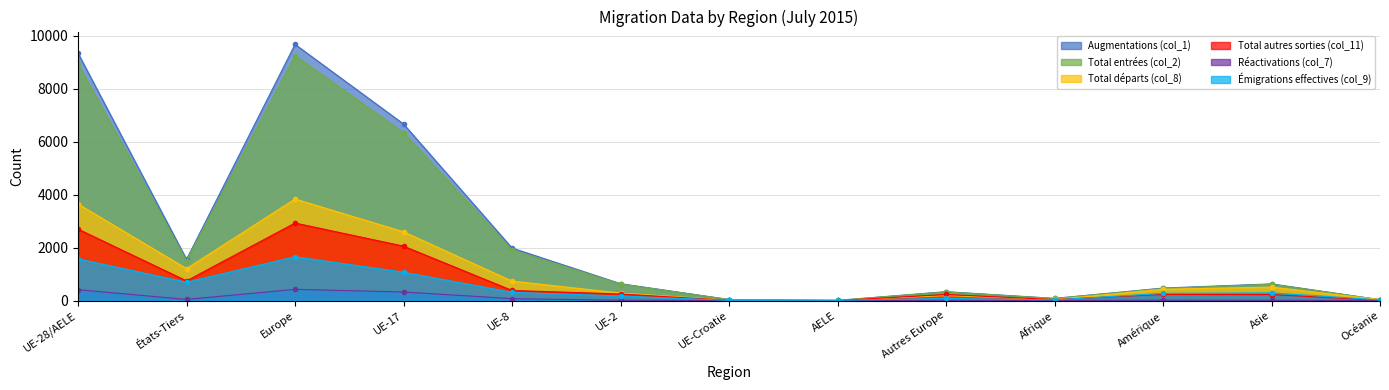

How many data points in Émigrations effectives (col_9) are less than 272?

6